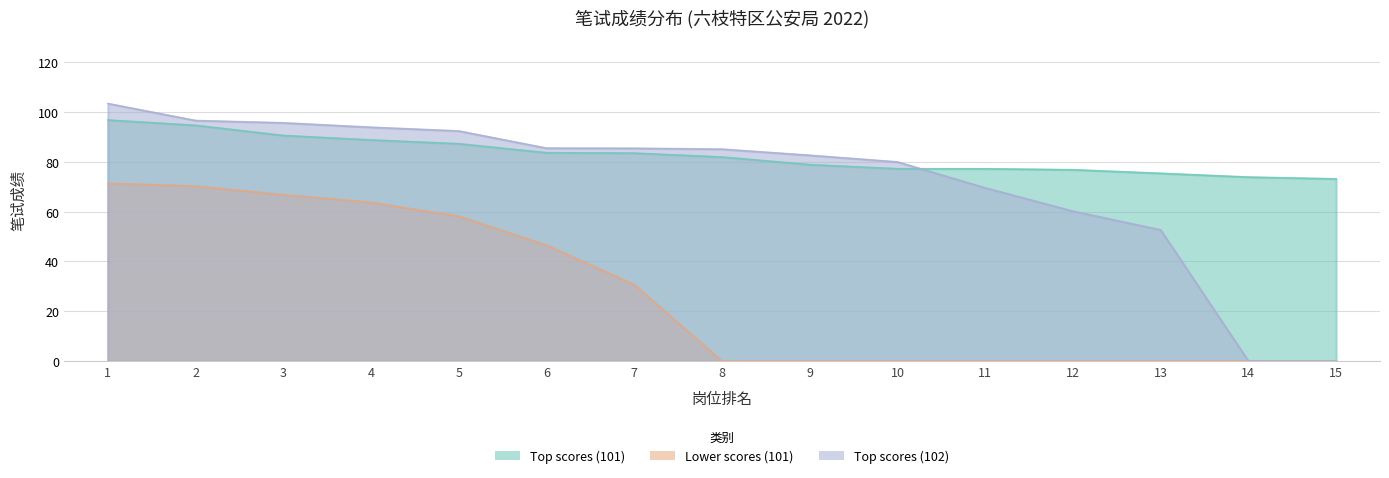

Count the number of categories in the chart.

15